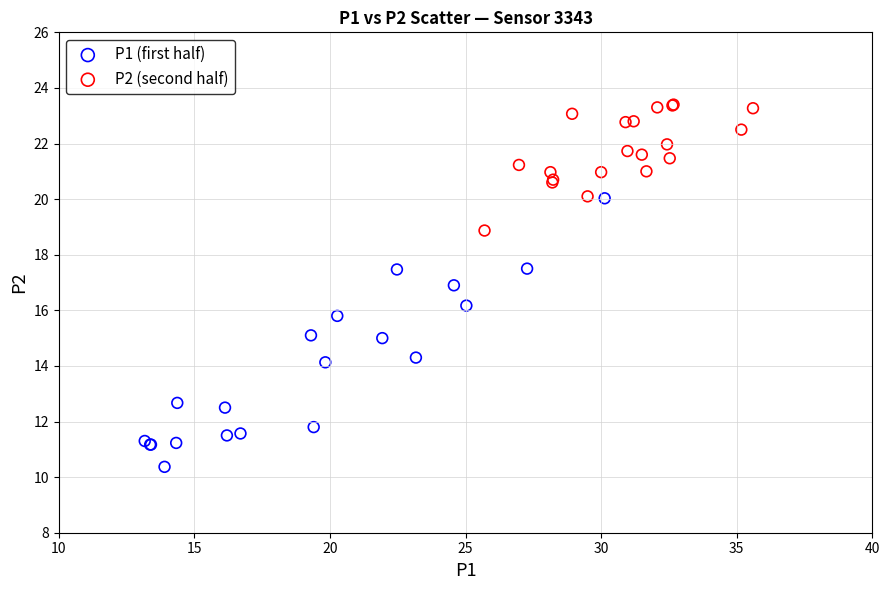

Which series has the largest Y range (max minus min)?

P1 (first half)